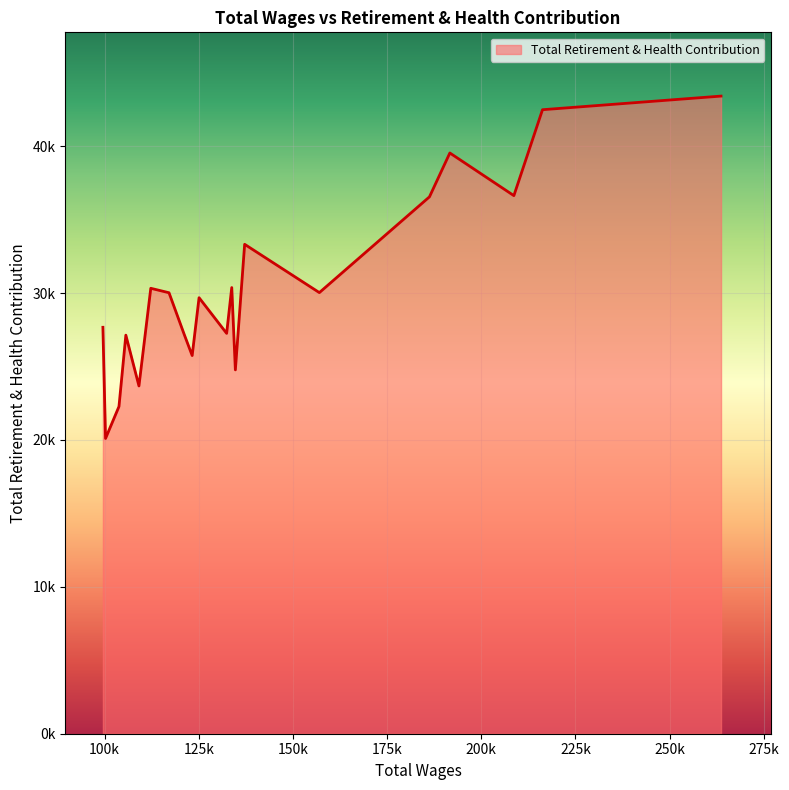

Does the chart display data point markers on the line(s)?

No